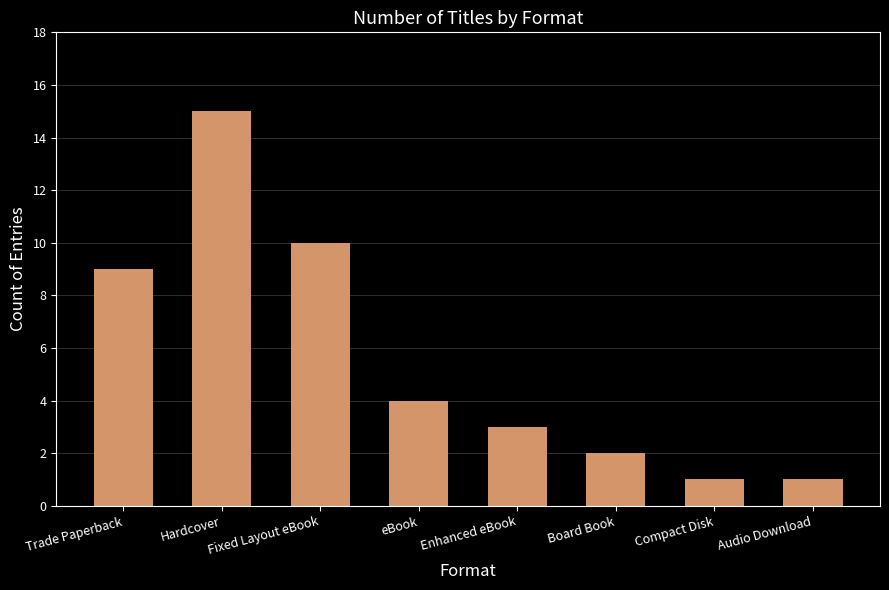

What is the label of the 5th bar from the left?

Enhanced eBook